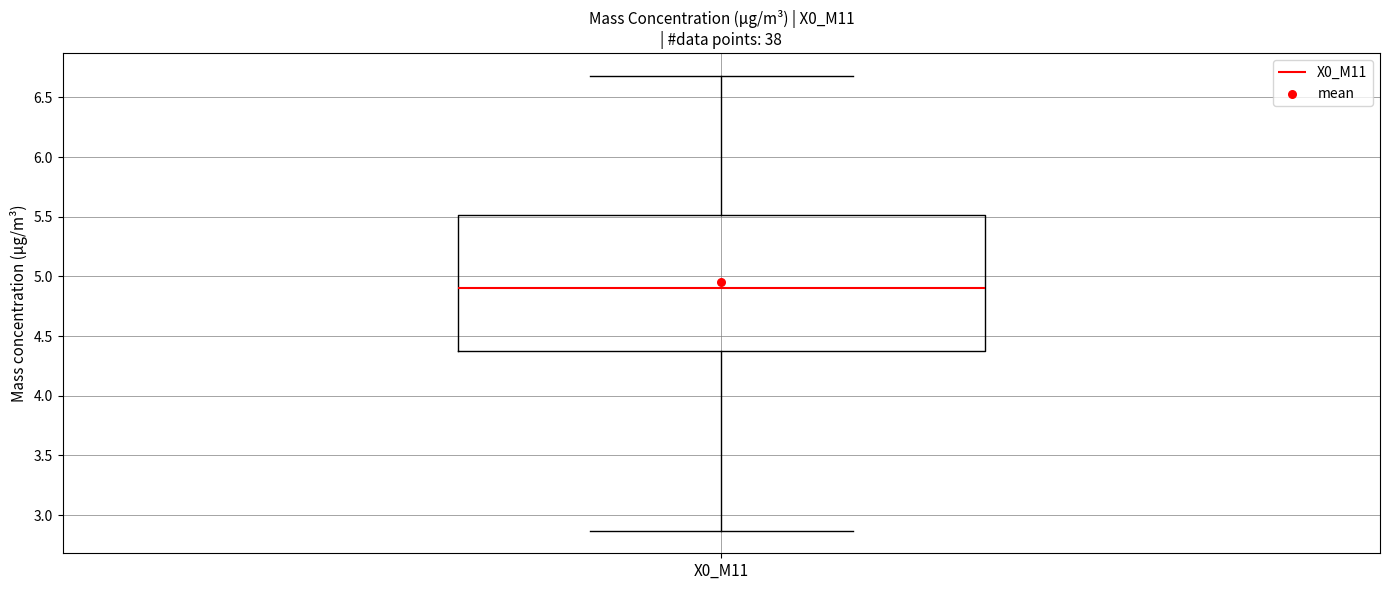

Where is the upper edge of the box for X0_M11 on the y-axis? The values are not printed on the chart, so give them approximately, as read against the axis.

5.50